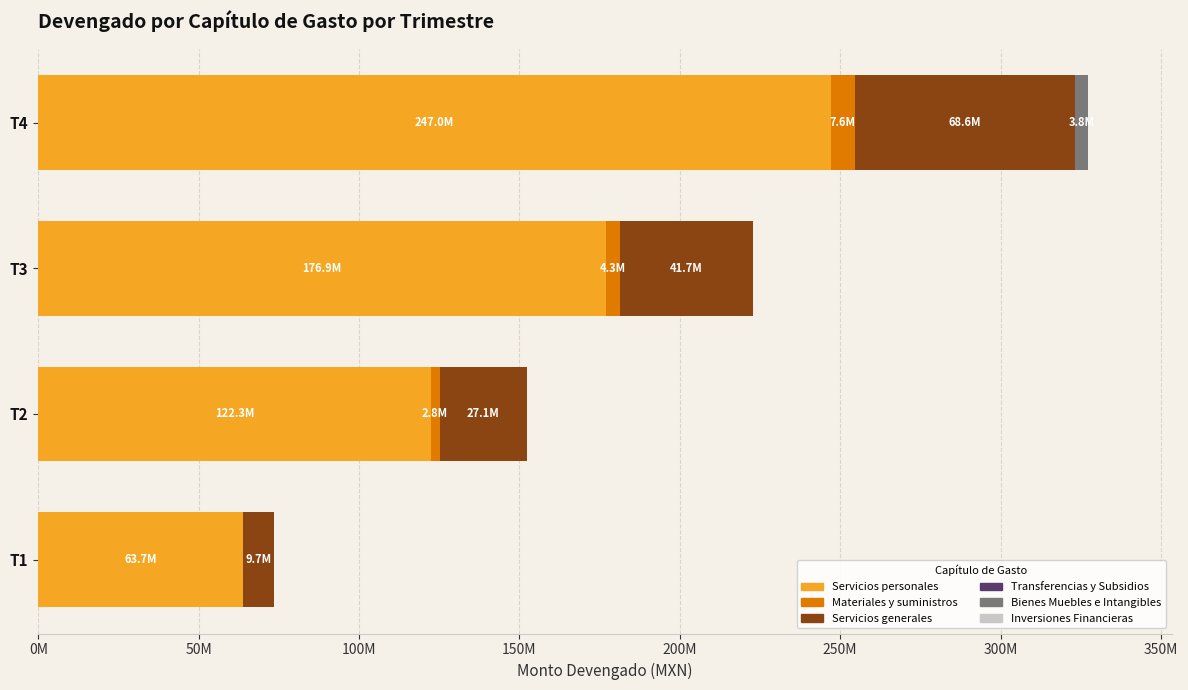

Which series has the largest range (max minus min)?

Servicios personales